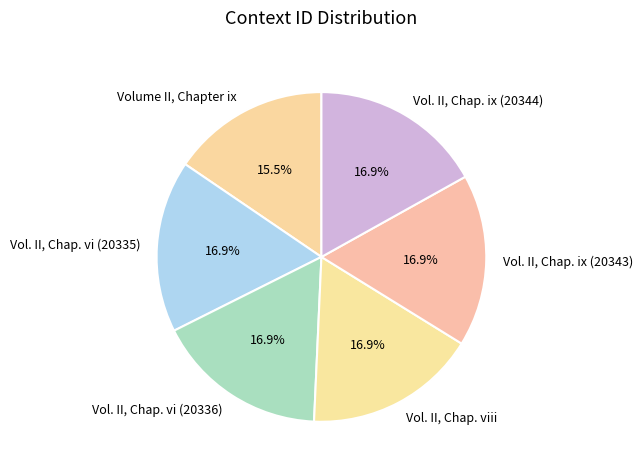

How many segments does this pie chart have?

6